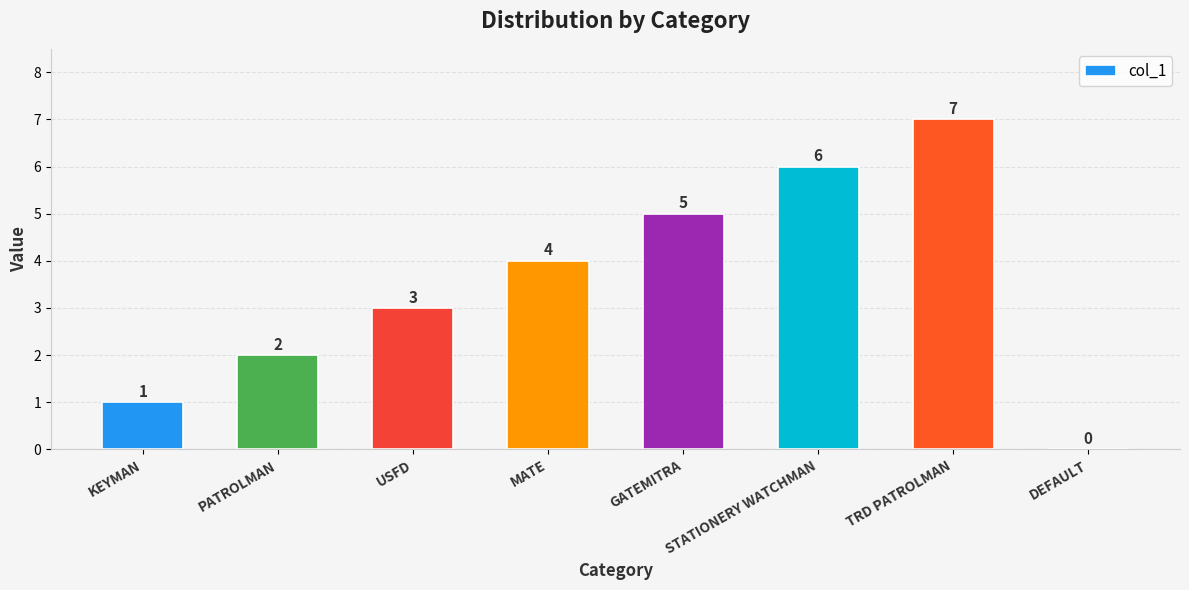

Reading left to right, what are all the values shown in this chart?

KEYMAN=1	PATROLMAN=2	USFD=3	MATE=4	GATEMITRA=5	STATIONERY WATCHMAN=6	TRD PATROLMAN=7	DEFAULT=0